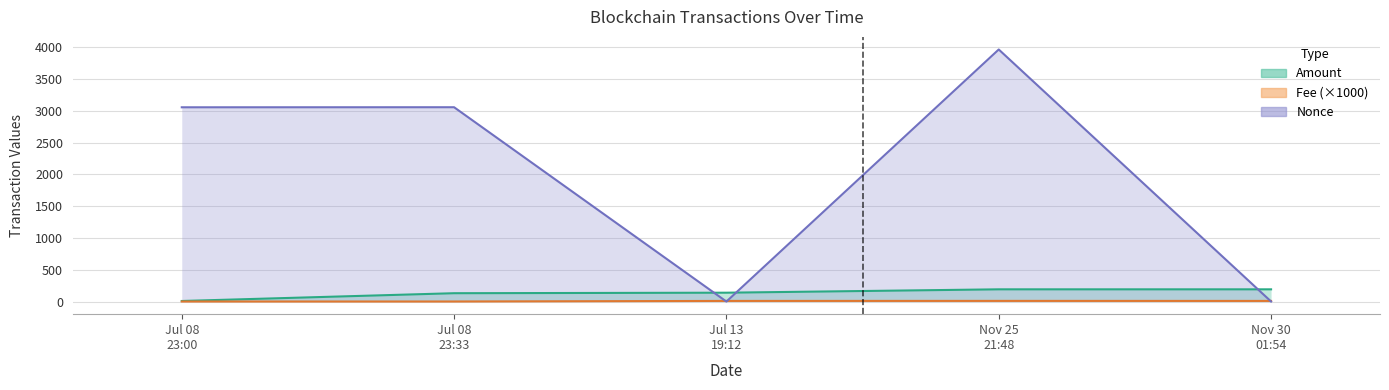

What is the sum of the Nonce values at Jul 13 19:12 and Jul 08 23:00?

3055.0